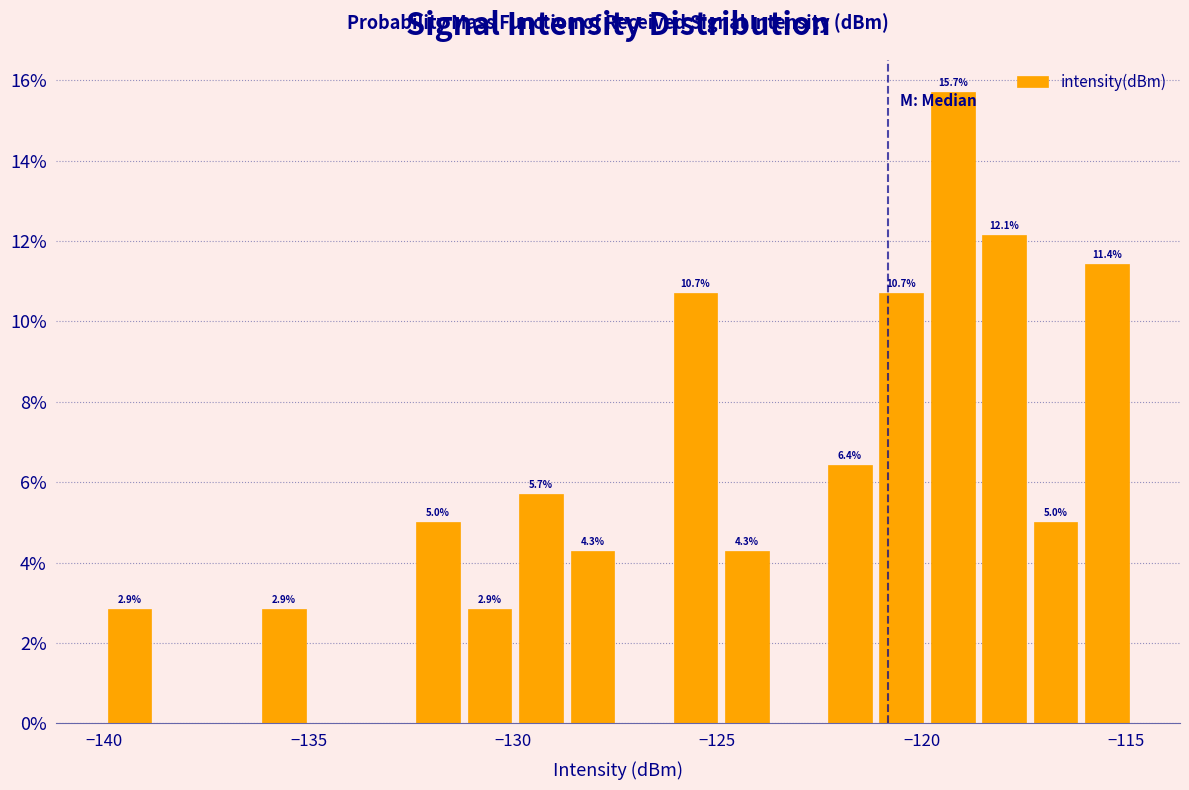

Around what value on the x-axis is the tallest bar? Give the approximate position of its centre, as read against the axis.

-119.0